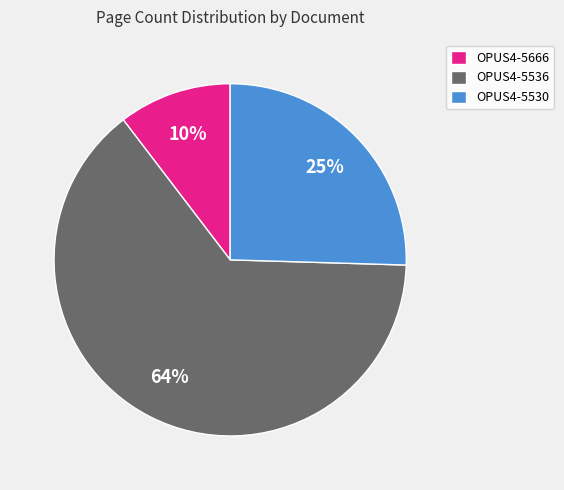

Which has a higher value, OPUS4-5666 or OPUS4-5536?

OPUS4-5536